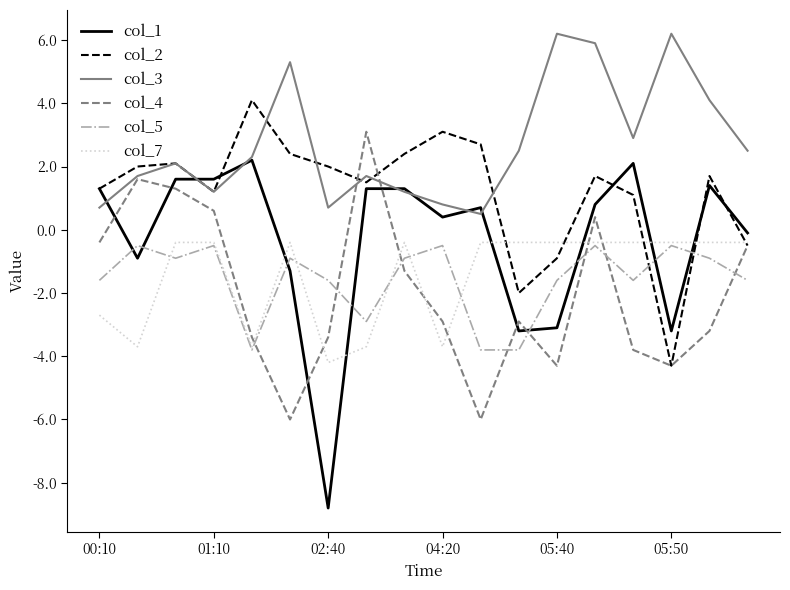

Which series has the largest range (max minus min)?

col_1